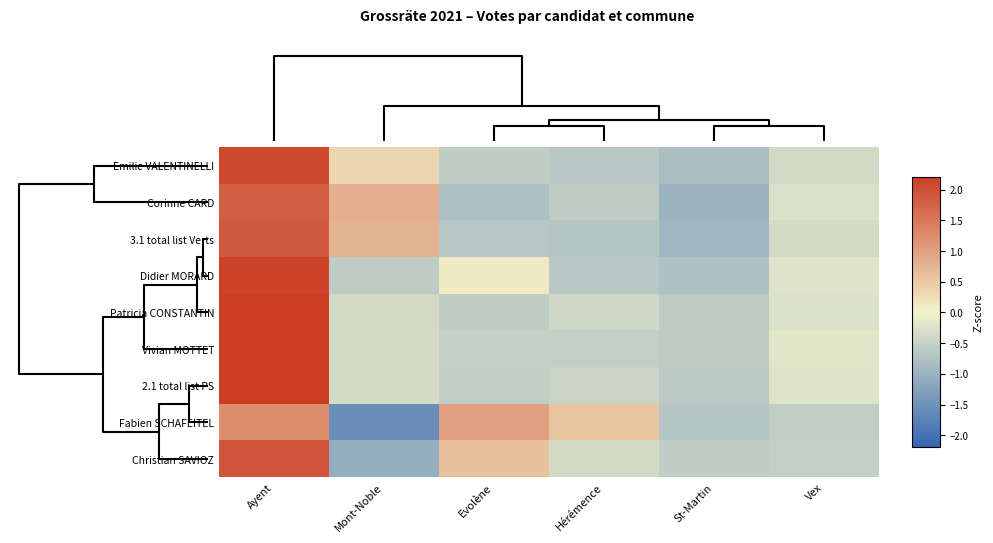

At how many categories does at least one series exceed 0?

4